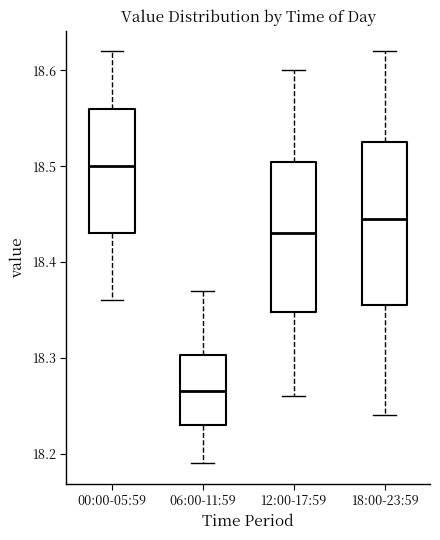

Reading left to right, transcribe this box plot: for each box, give where its median line is, the range the box spans, and where its two whiskers end, as read against the y-axis. The values are not printed on the chart, so give them approximately, as read against the axis.

00:00-05:59: median 18.50, box 18.43 to 18.56, whiskers 18.36 to 18.62
06:00-11:59: median 18.27, box 18.23 to 18.30, whiskers 18.19 to 18.37
12:00-17:59: median 18.43, box 18.35 to 18.51, whiskers 18.26 to 18.60
18:00-23:59: median 18.45, box 18.36 to 18.53, whiskers 18.24 to 18.62